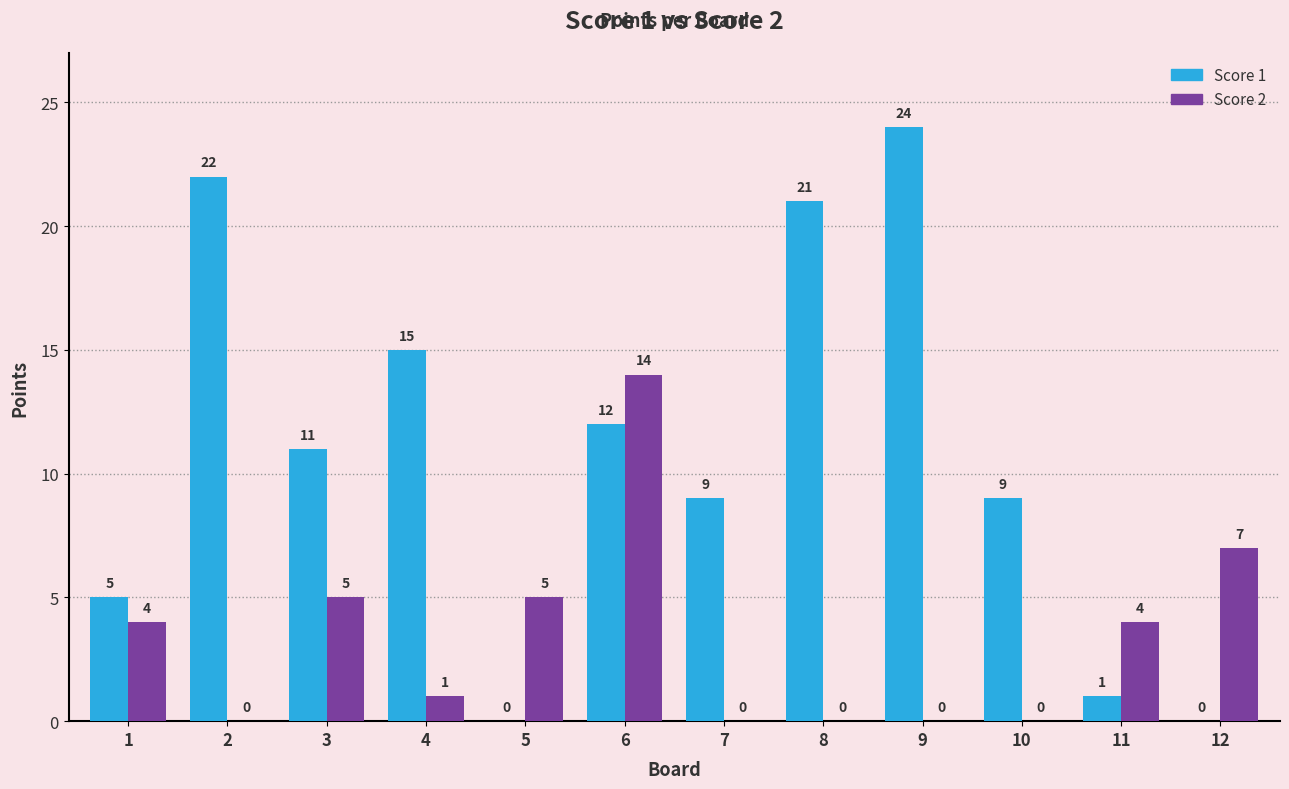

Where is Score 1 nearest to the value 12?

6